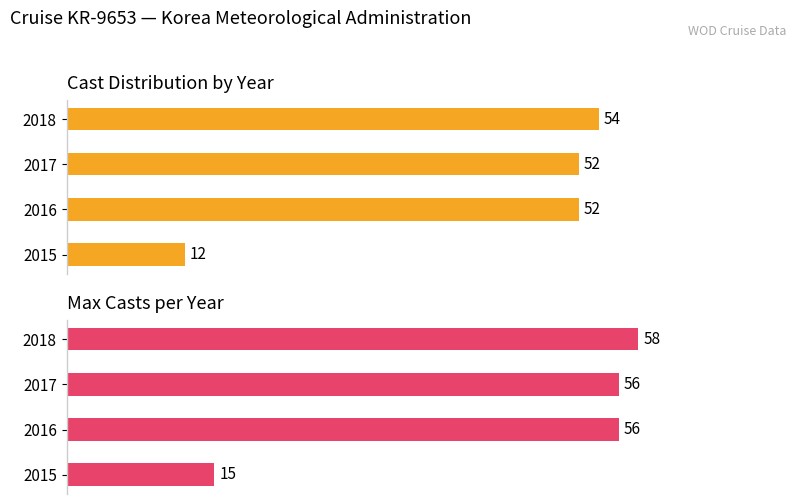

What is the difference between the highest and lowest values at 2018?

4